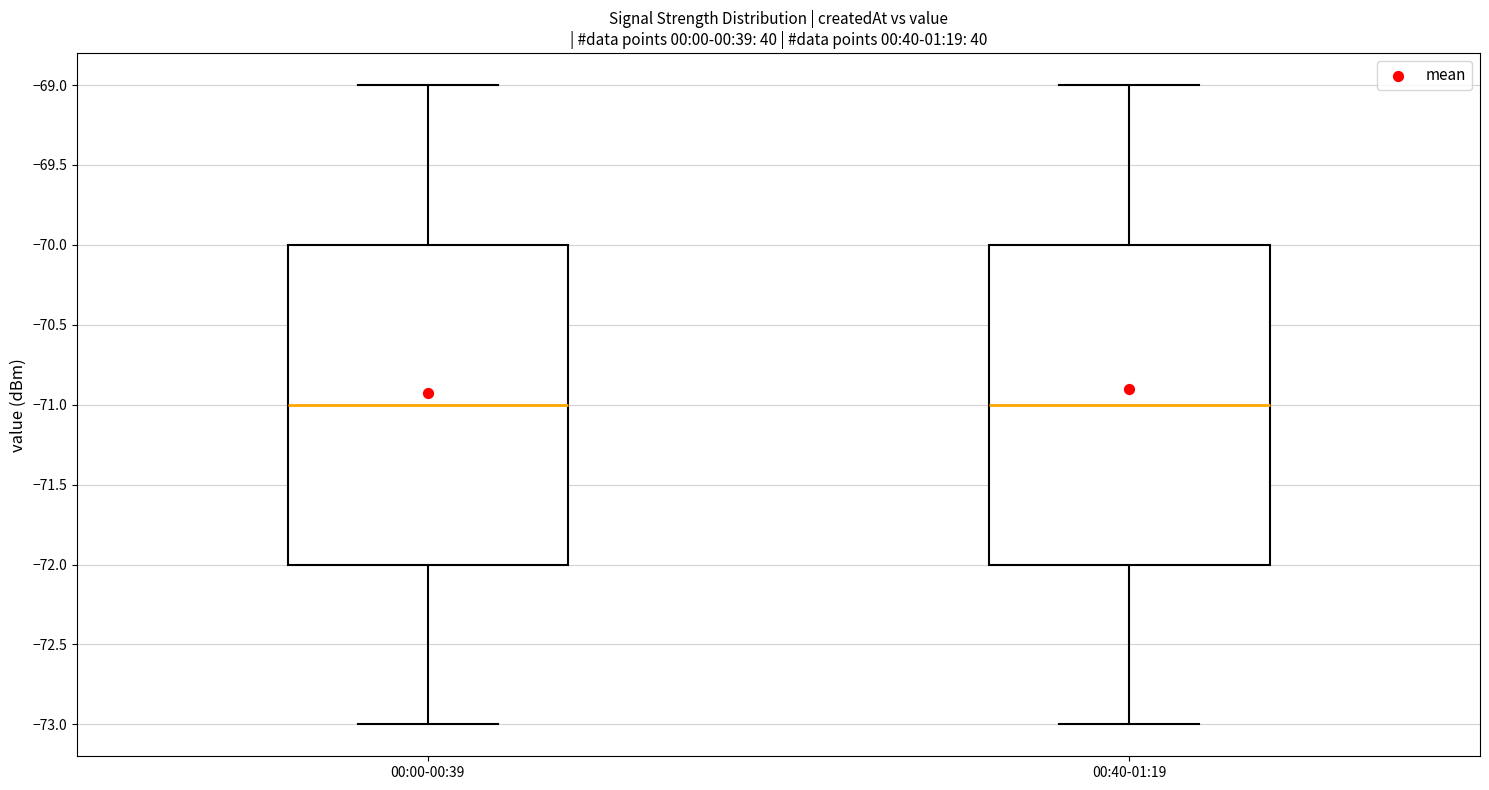

Reading left to right, read every box against the y-axis: the position of its median line, the range the box covers, and the ends of its whiskers. The values are not printed on the chart, so give them approximately, as read against the axis.

00:00-00:39: median -71, box -72 to -70, whiskers -73 to -69
00:40-01:19: median -71, box -72 to -70, whiskers -73 to -69